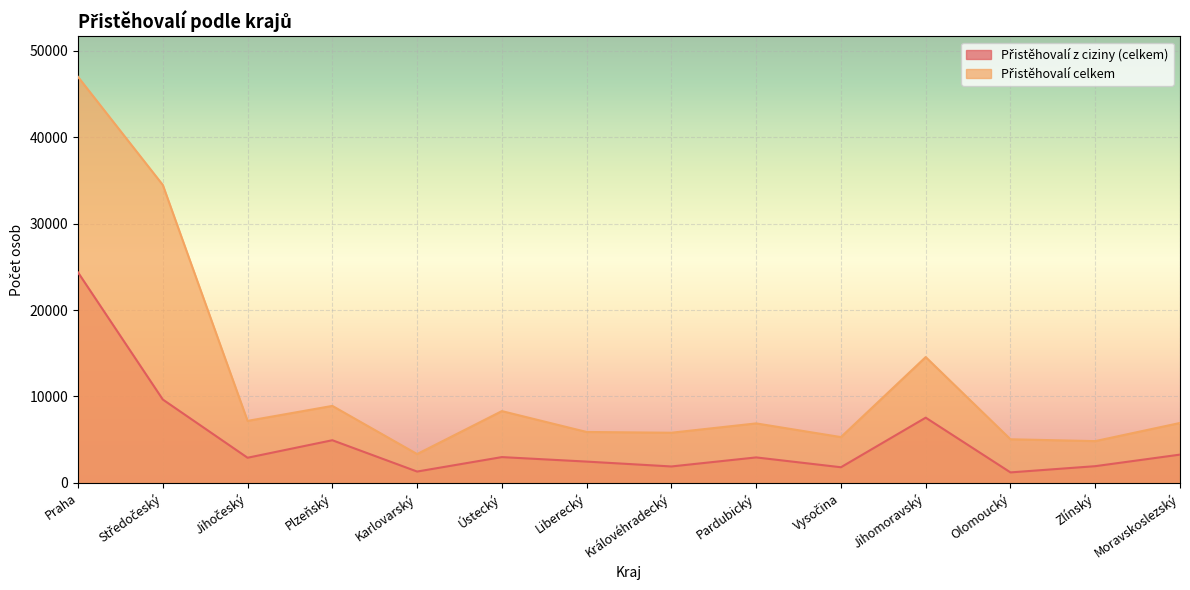

Reading right to left, what are all the values shown in this chart?

Přistěhovalí z ciziny (celkem): 3269	1931	1210	7546	1807	2945	1898	2461	2982	1309	4934	2906	9645	24358
Přistěhovalí celkem: 6933	4833	5044	14559	5297	6882	5802	5889	8305	3335	8907	7173	34482	46989